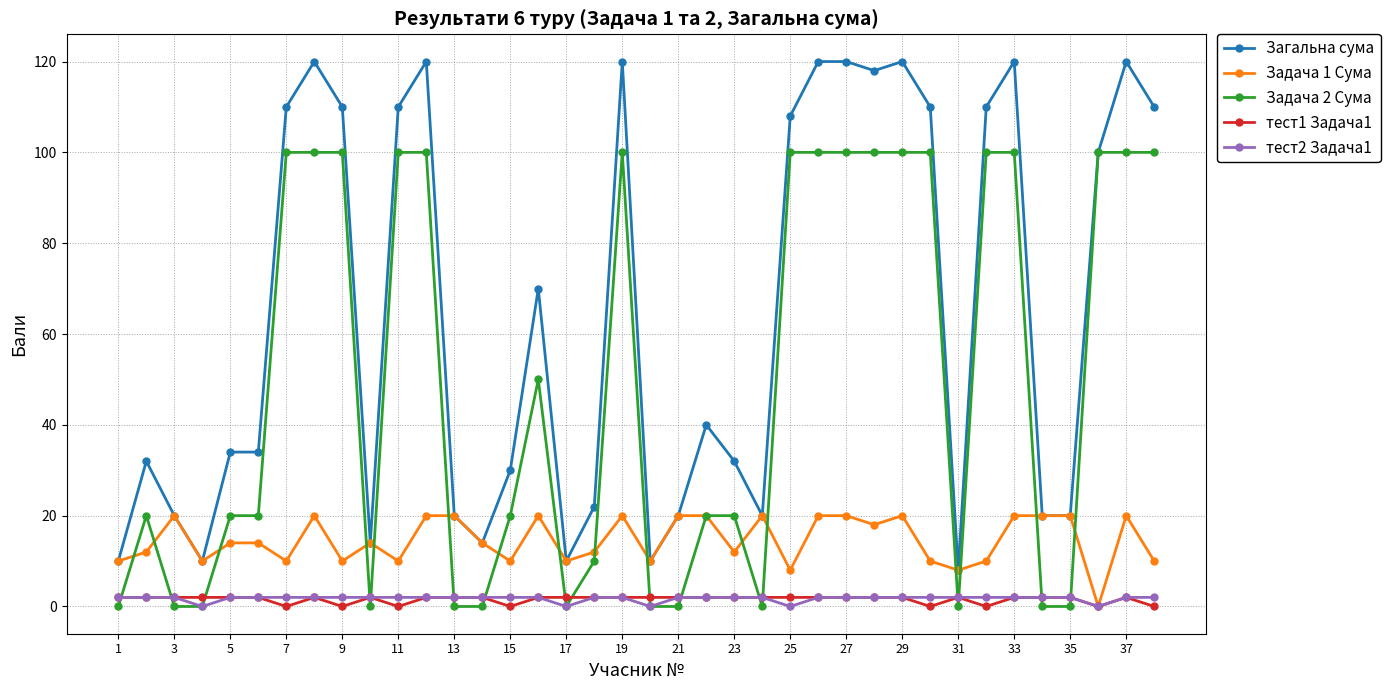

What is the highest value of the Загальна сума series?

120